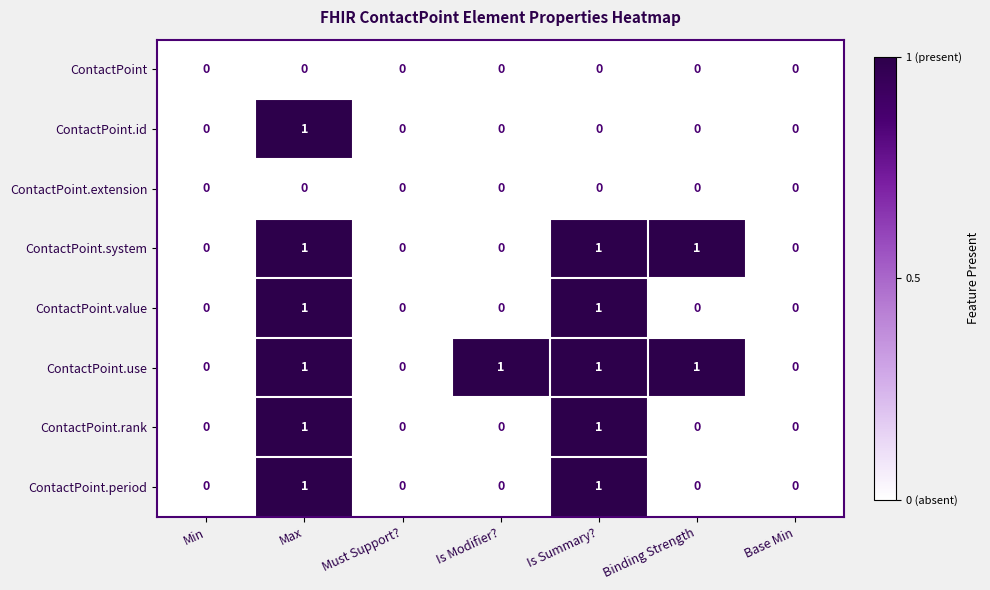

Is it true that ContactPoint.system equals 0 at Min?

True